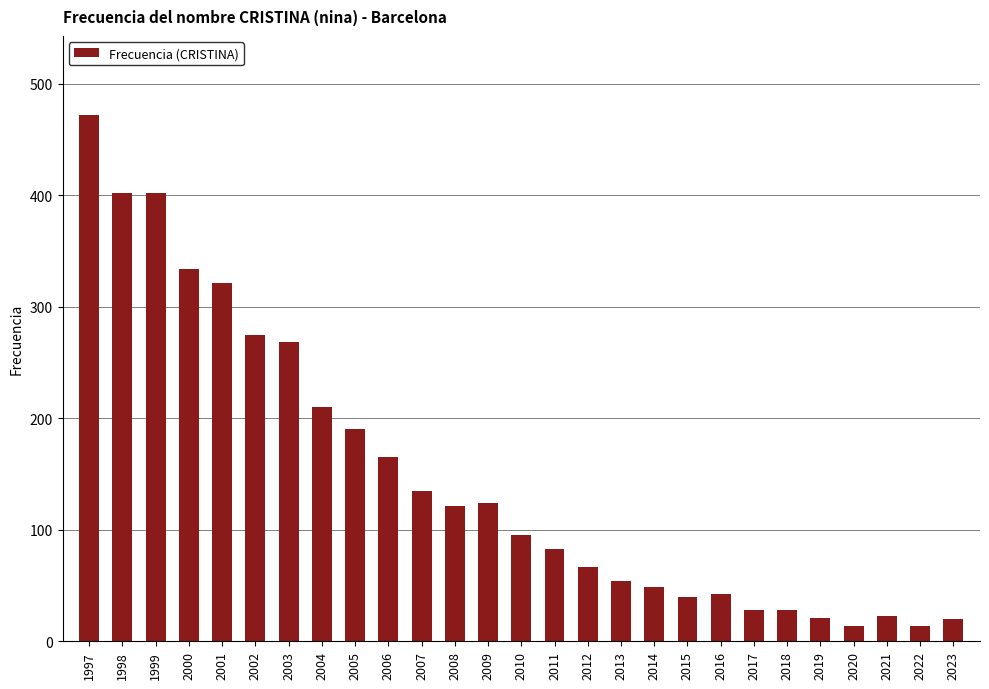

The value at 2016 is 21. True or false?

False